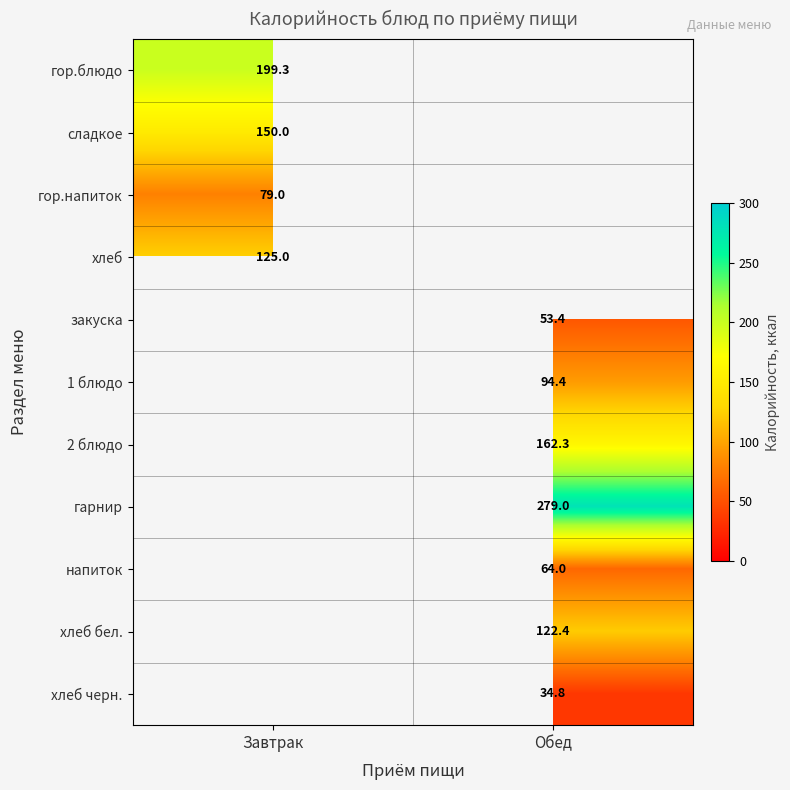

What is the spread (max minus min) of values at Завтрак?

120.3